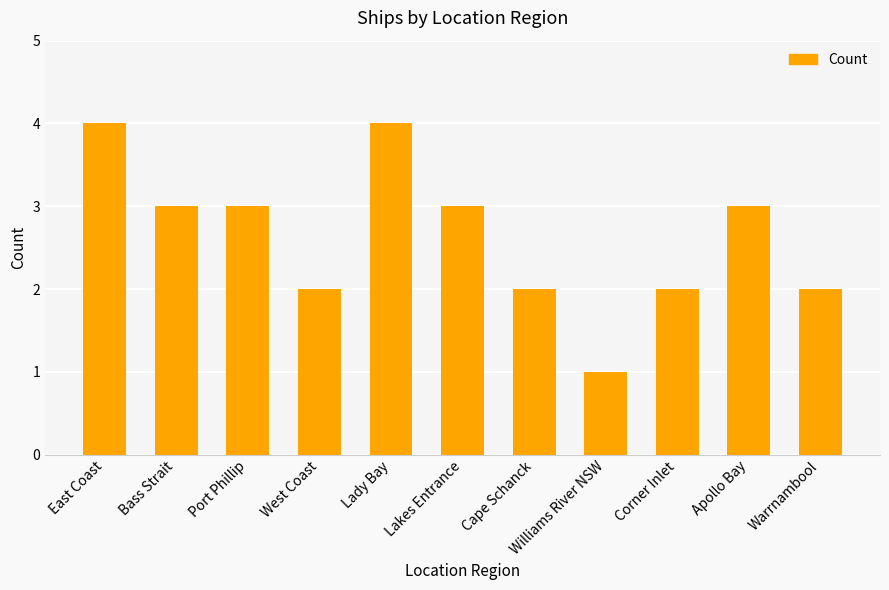

Reading left to right, what are all the values shown in this chart?

4	3	3	2	4	3	2	1	2	3	2